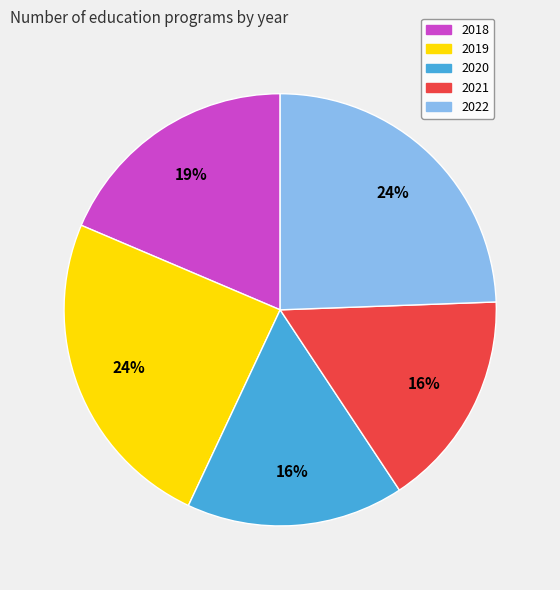

Which has a higher value, 2018 or 2021?

2018